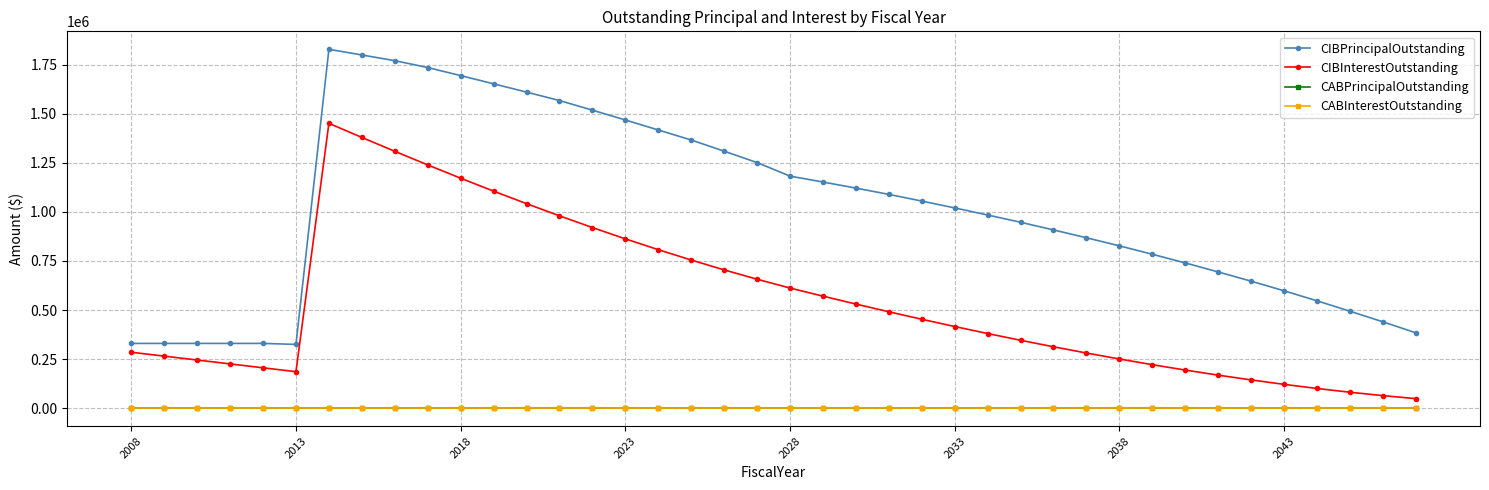

Does the chart have visible grid lines?

Yes